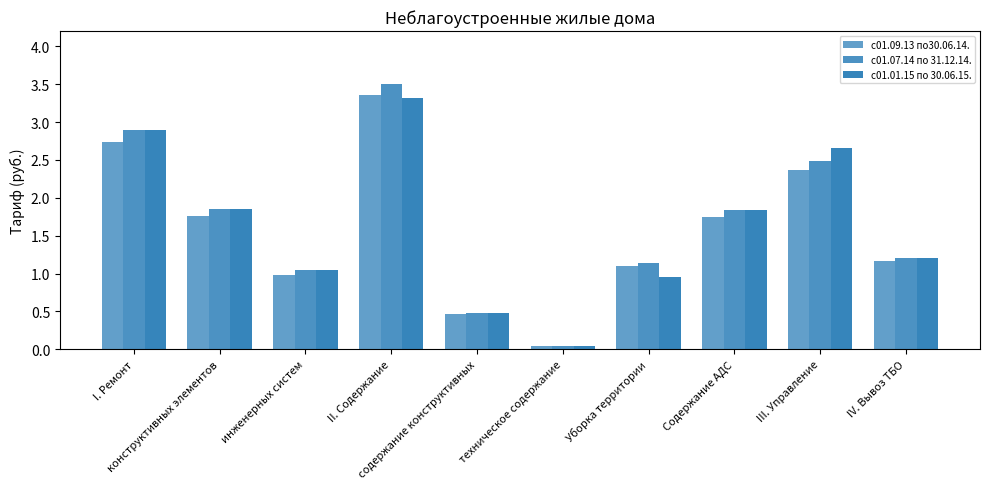

The value of с01.07.14 по 31.12.14. at II. Содержание is 3.5. True or false?

True